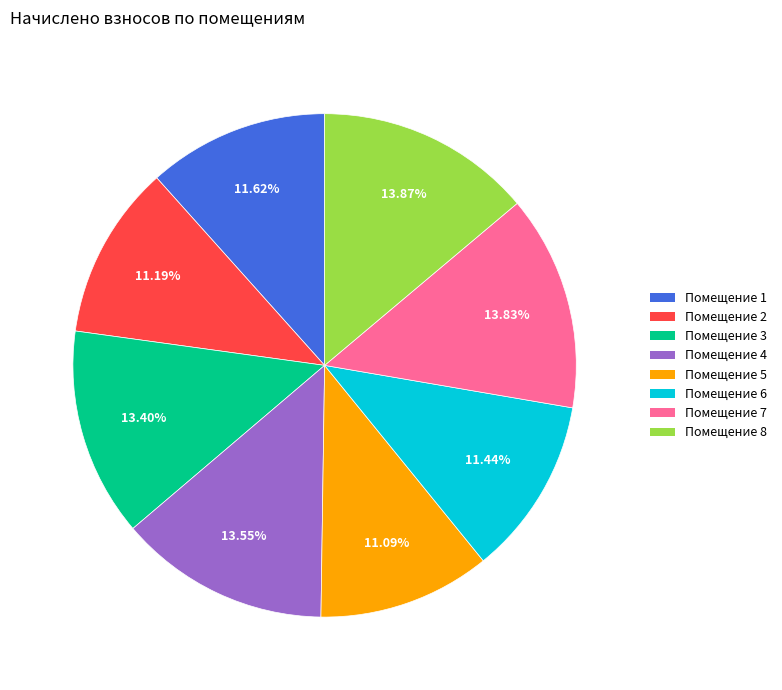

Is the sum of Помещение 7 and Помещение 4 greater than half?

No